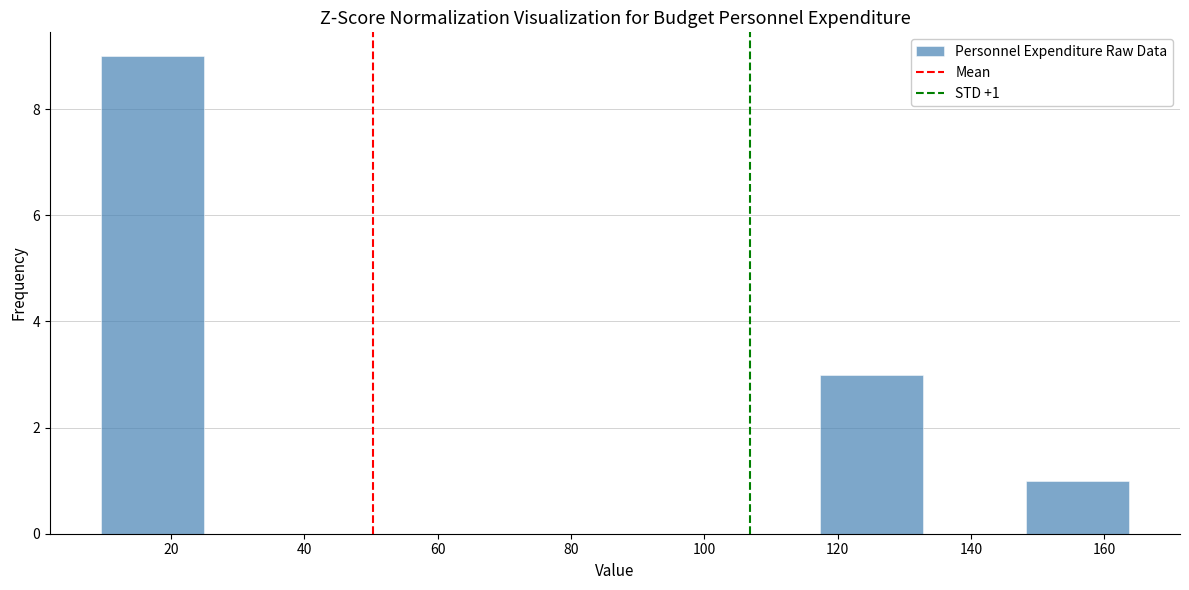

Over which range of the x-axis is the bar tallest?

10 to 24